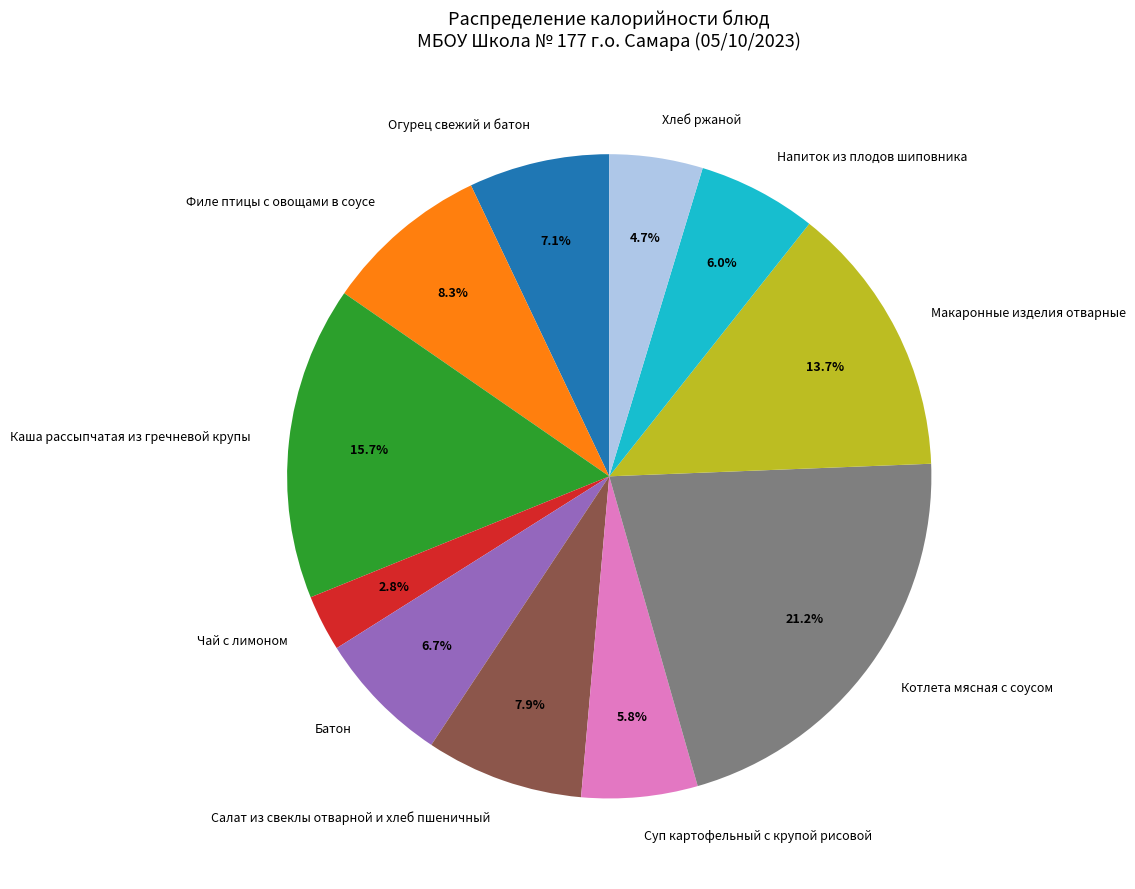

To the nearest percent, what is the combined percentage of Каша рассыпчатая из гречневой крупы and Чай с лимоном?

19%